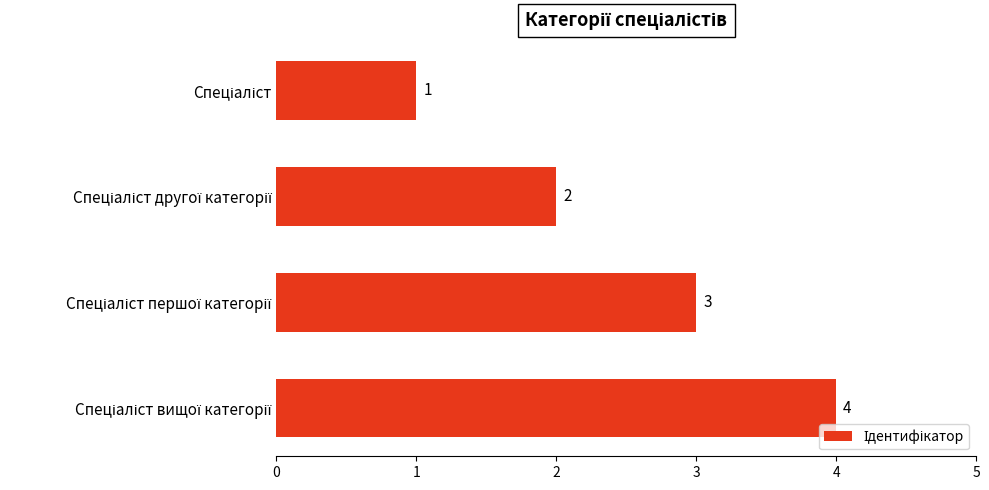

How many bars are there in total?

4